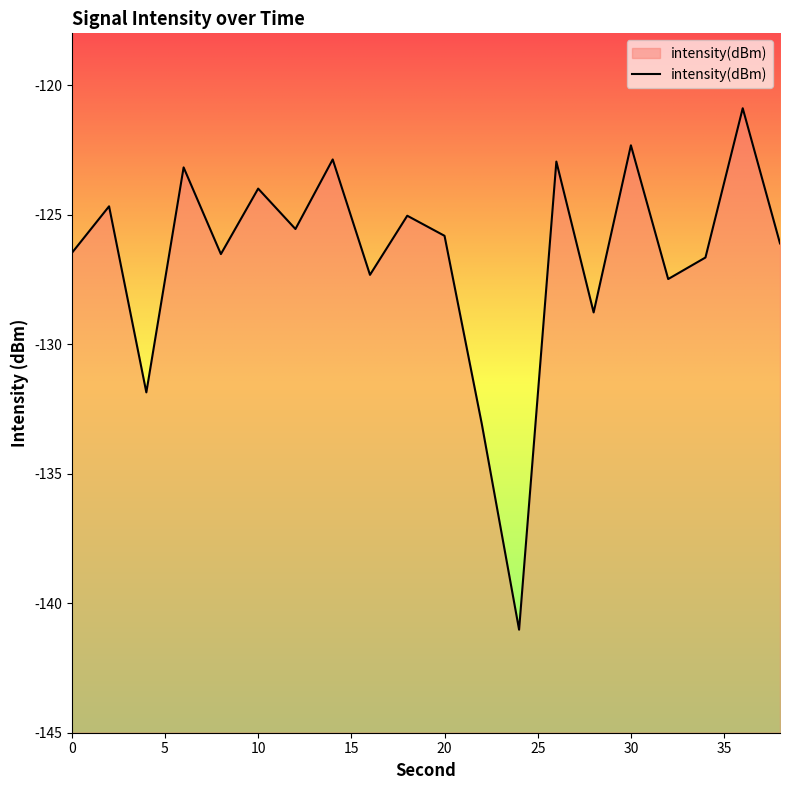

How many points are lower than both their immediate neighbors (excluding endpoints)?

7